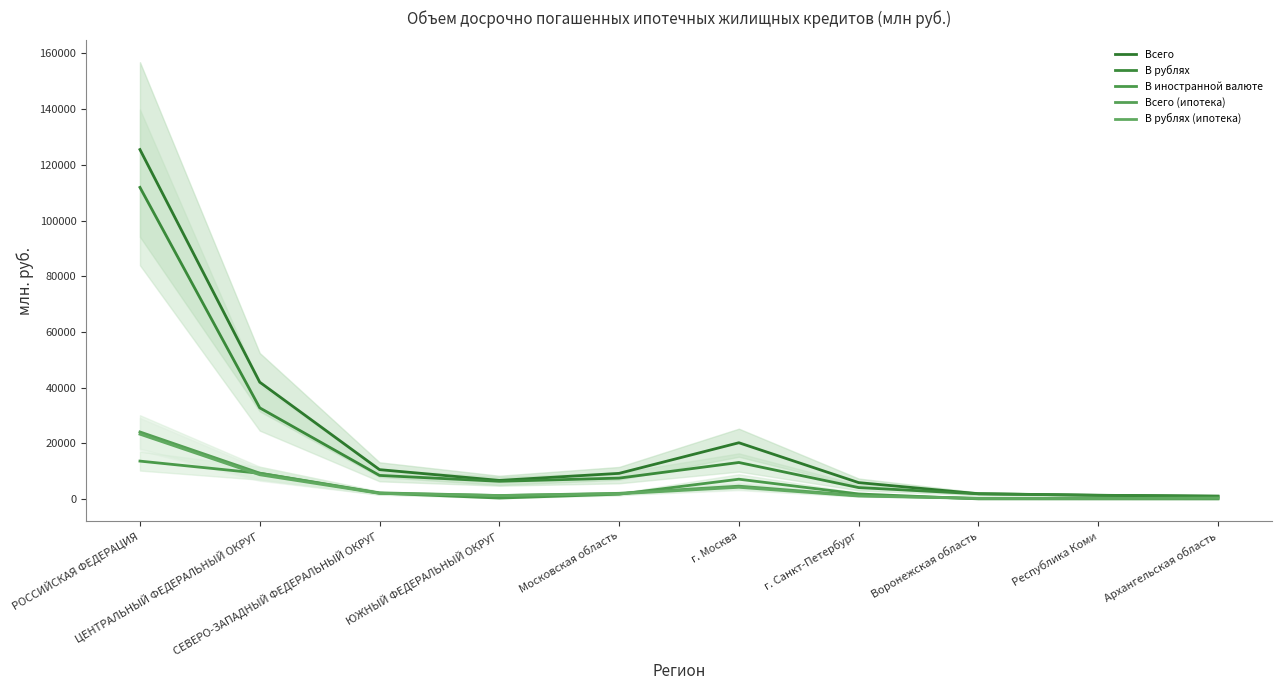

Rank the categories by Всего (ипотека) value from highest to lowest.

РОССИЙСКАЯ ФЕДЕРАЦИЯ, ЦЕНТРАЛЬНЫЙ ФЕДЕРАЛЬНЫЙ ОКРУГ, г. Москва, СЕВЕРО-ЗАПАДНЫЙ ФЕДЕРАЛЬНЫЙ ОКРУГ, Московская область, ЮЖНЫЙ ФЕДЕРАЛЬНЫЙ ОКРУГ, г. Санкт-Петербург, Архангельская область, Воронежская область, Республика Коми